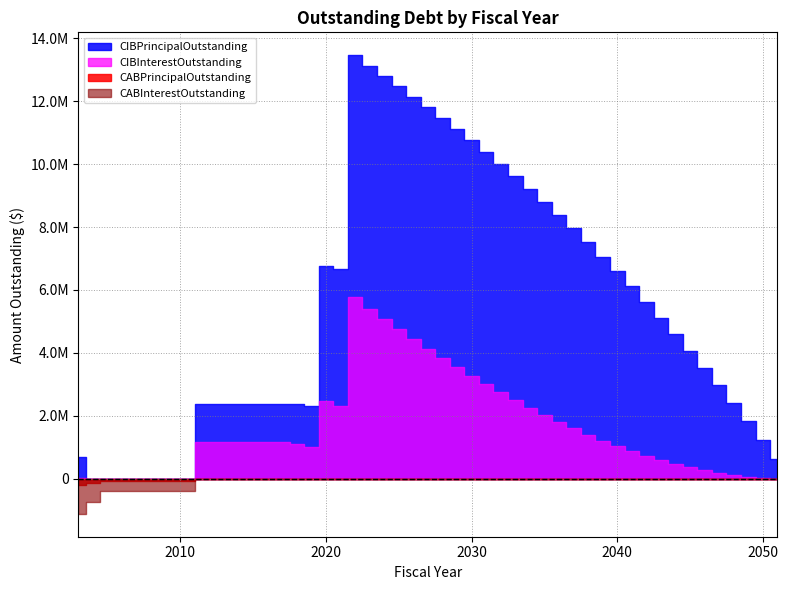

True or false: CABInterestOutstanding and CABPrincipalOutstanding intersect in this chart.

False